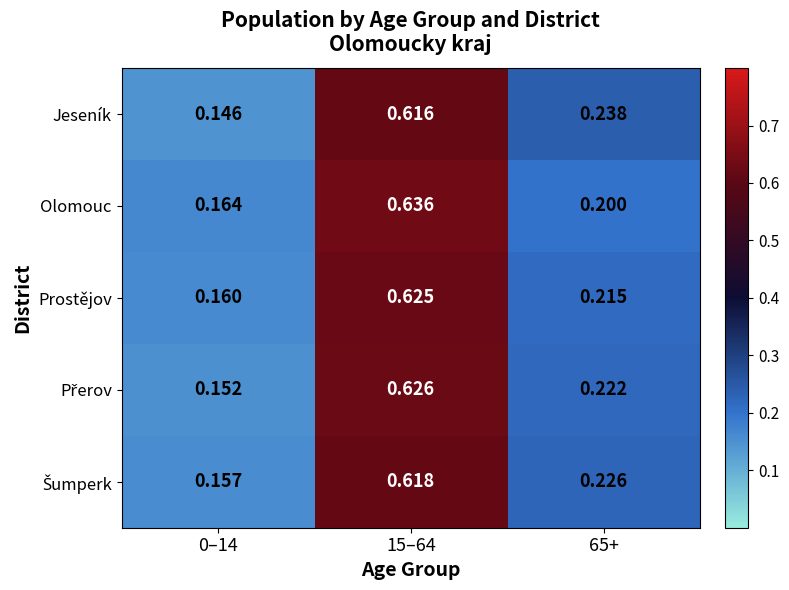

Between 15–64 and 65+, which series saw the biggest shift?

Olomouc